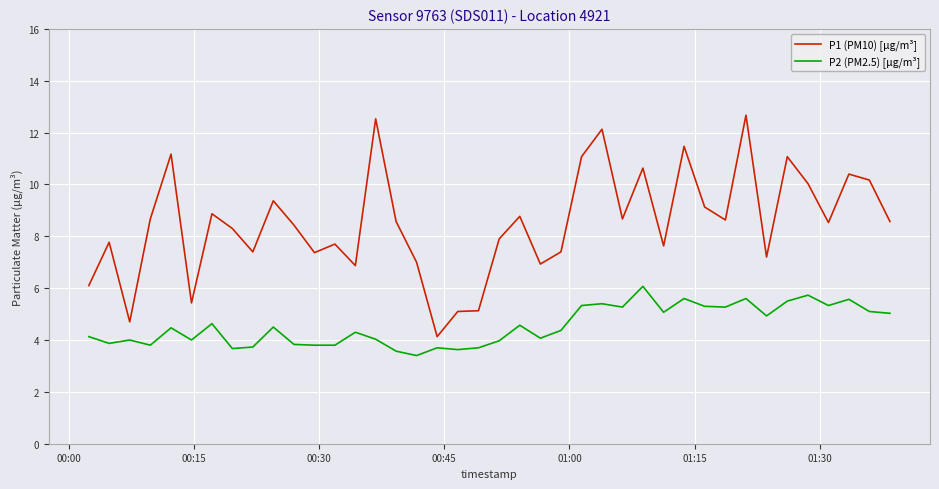

Does the chart have visible grid lines?

Yes